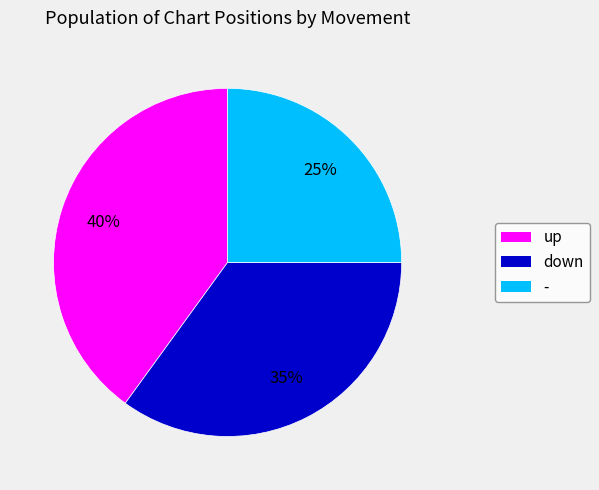

Which slice is the largest?

up